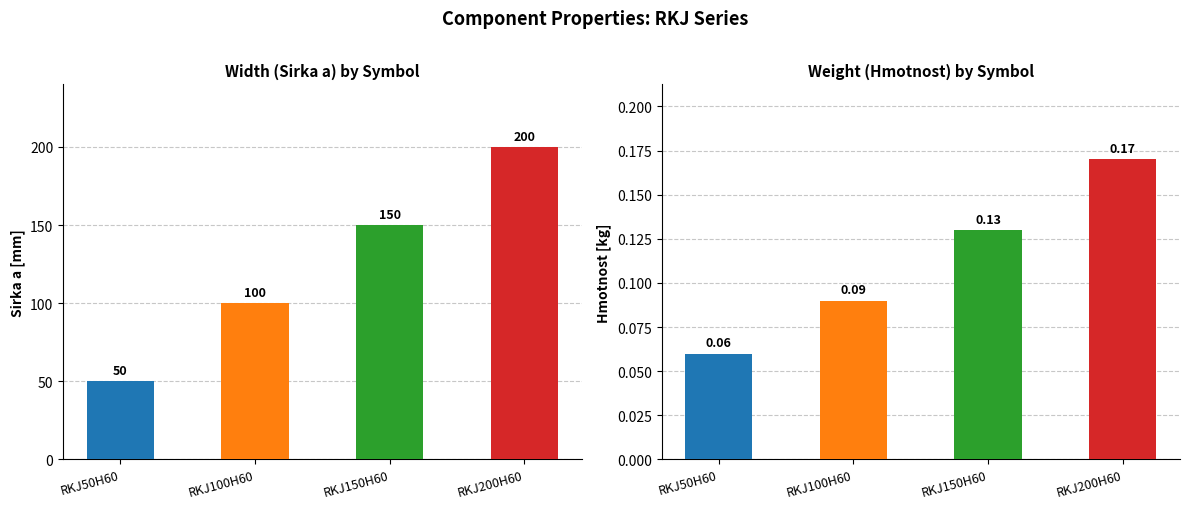

What is the greatest value displayed?

200.0